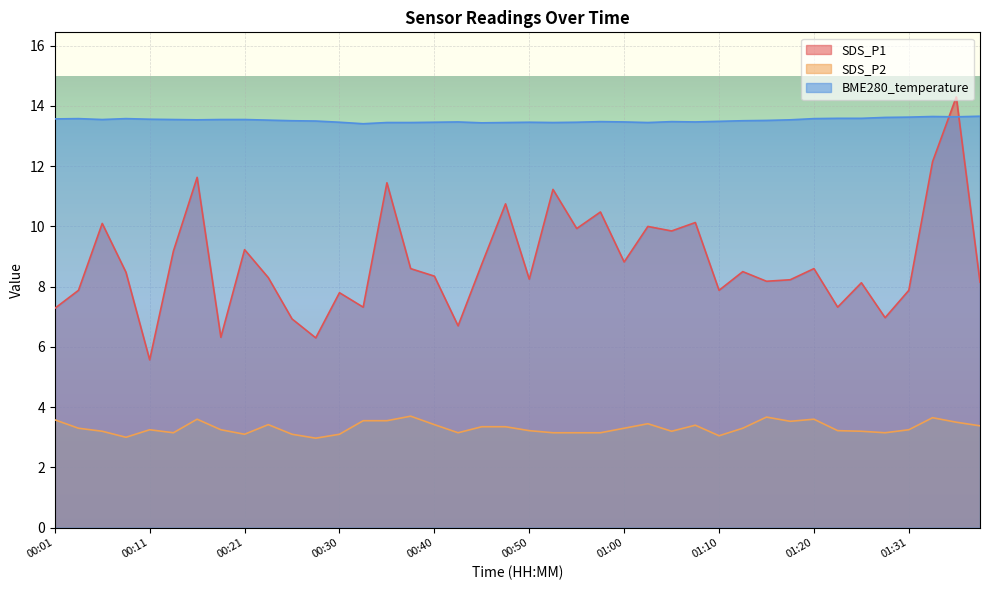

What are all the series names shown in the legend?

SDS_P1, SDS_P2, BME280_temperature